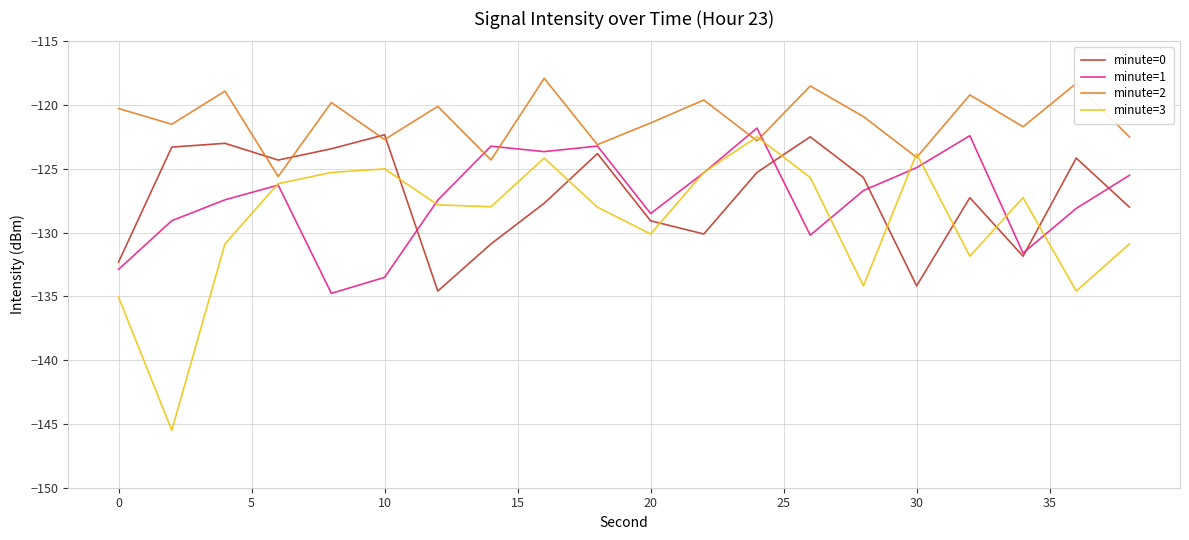

What is the maximum value shown in the chart?

-117.9